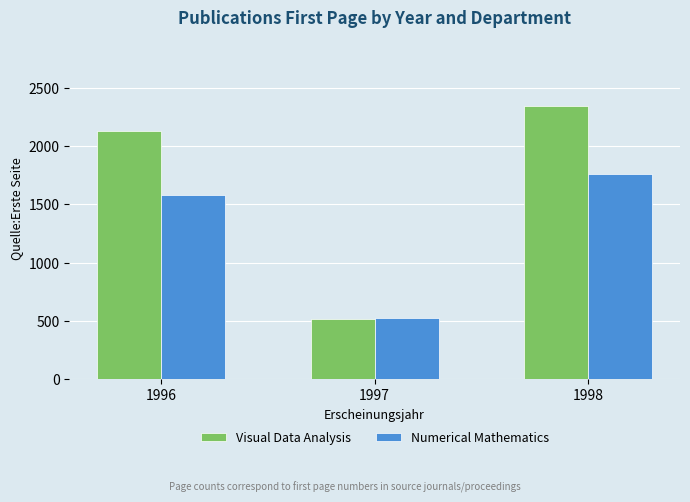

Reading left to right, extract all data points from this chart.

Visual Data Analysis: 2125	512	2346
Numerical Mathematics: 1576	522	1759